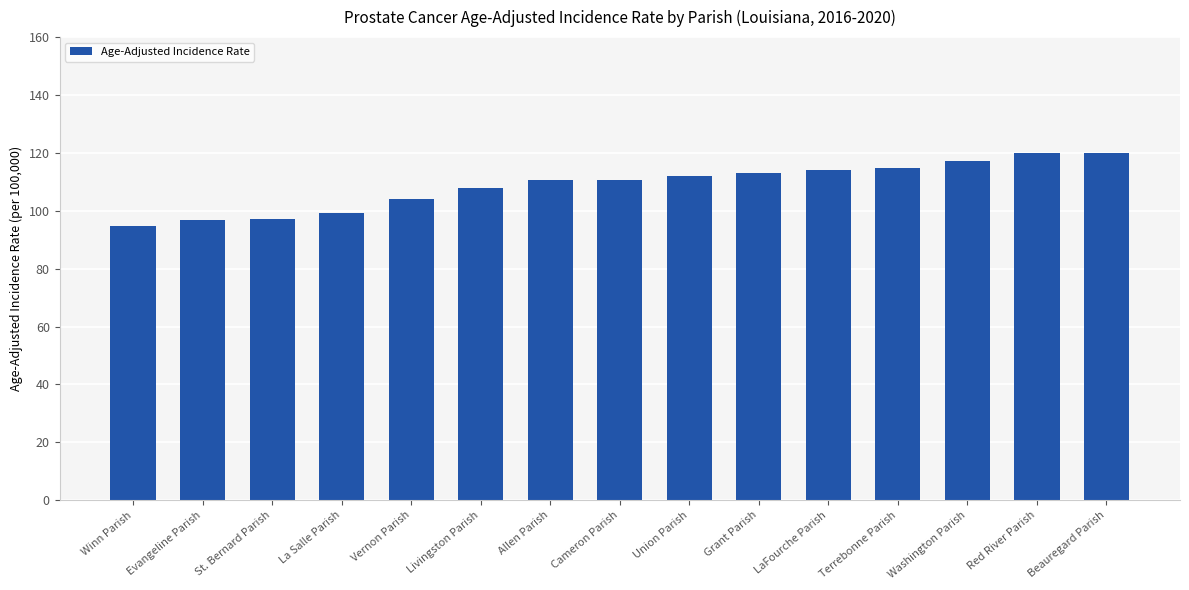

At which label is the value closest to 107?

Livingston Parish